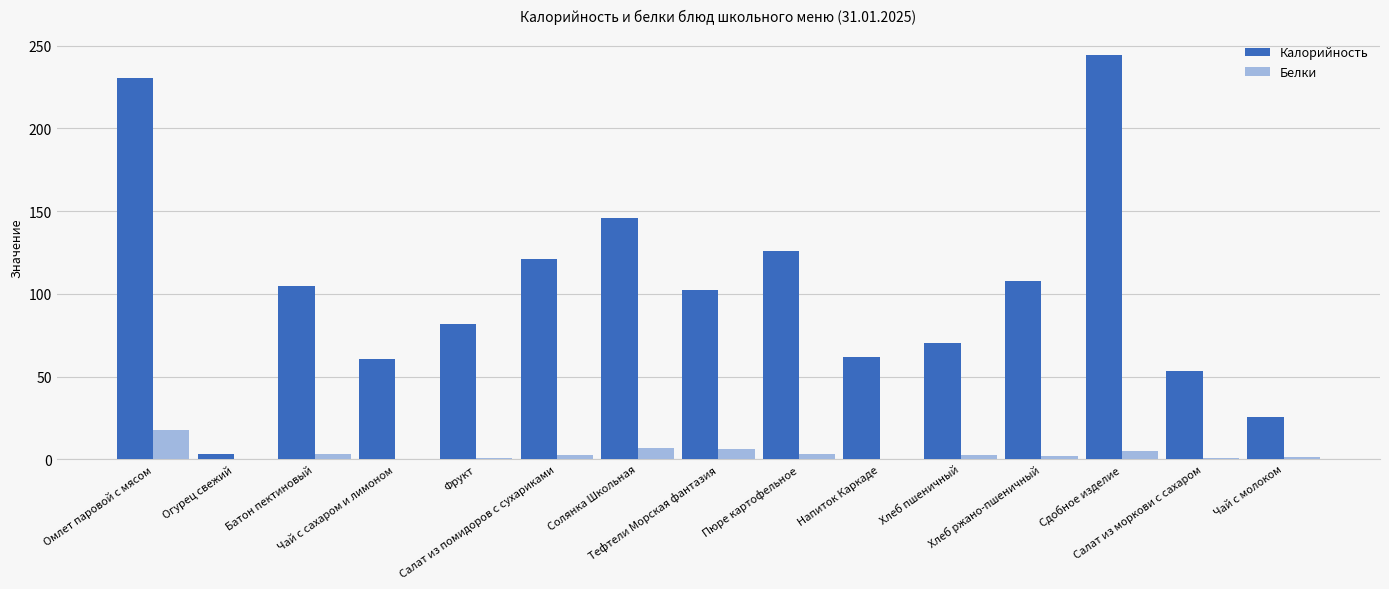

How many data points in Калорийность are above 102?

8